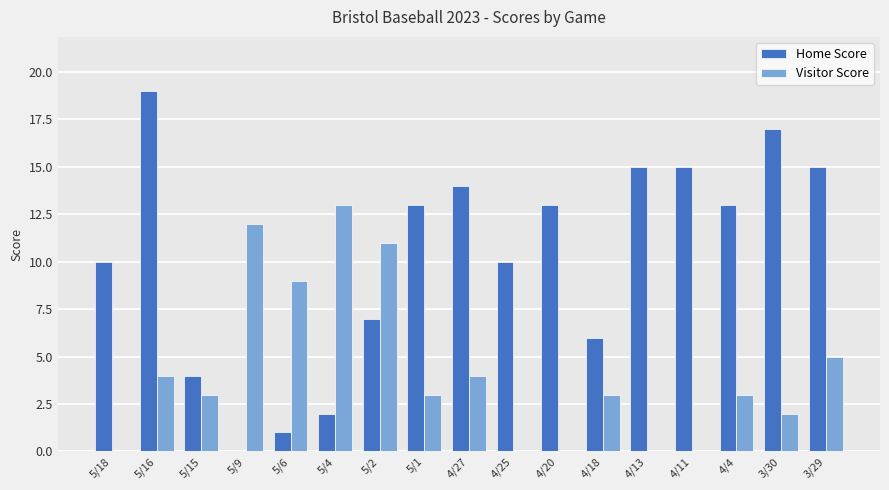

Which category has the highest value in the Visitor Score series?

5/4